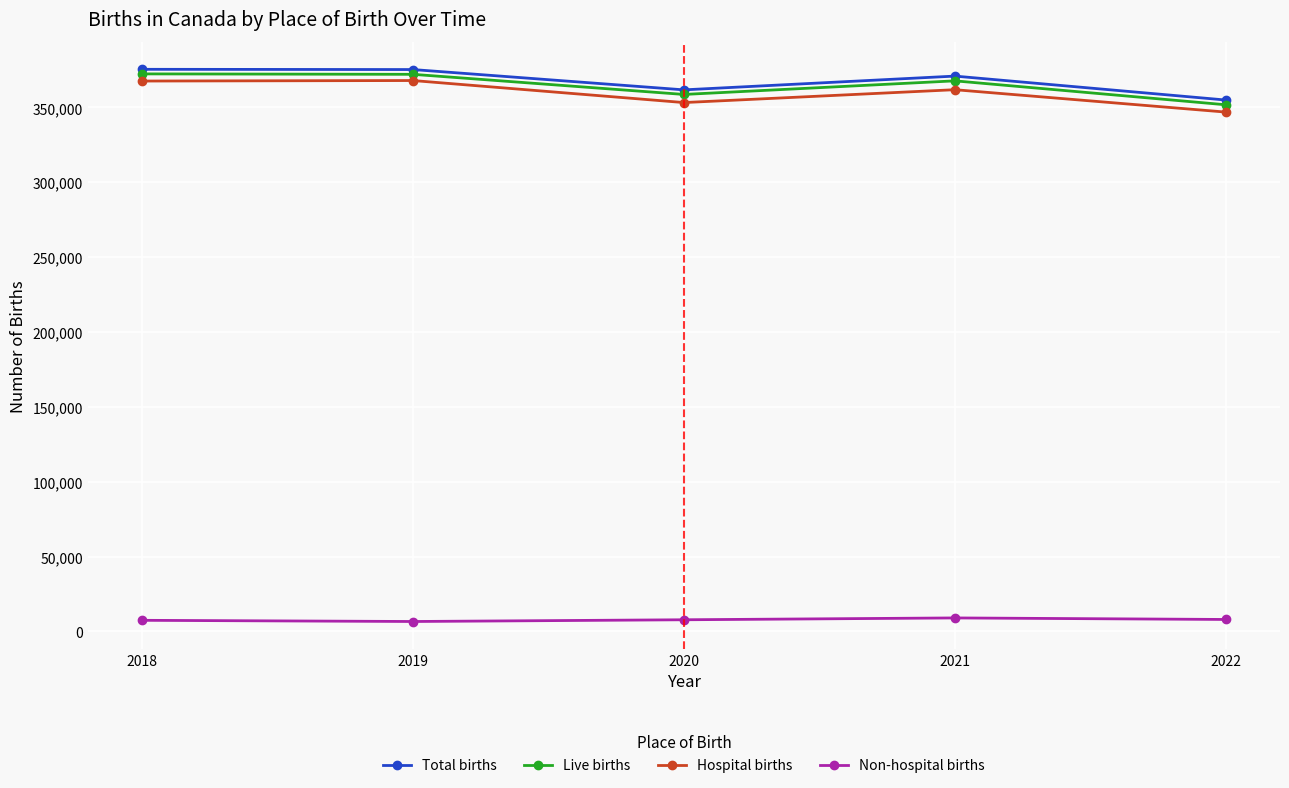

True or false: Total births and Non-hospital births cross at least once.

False